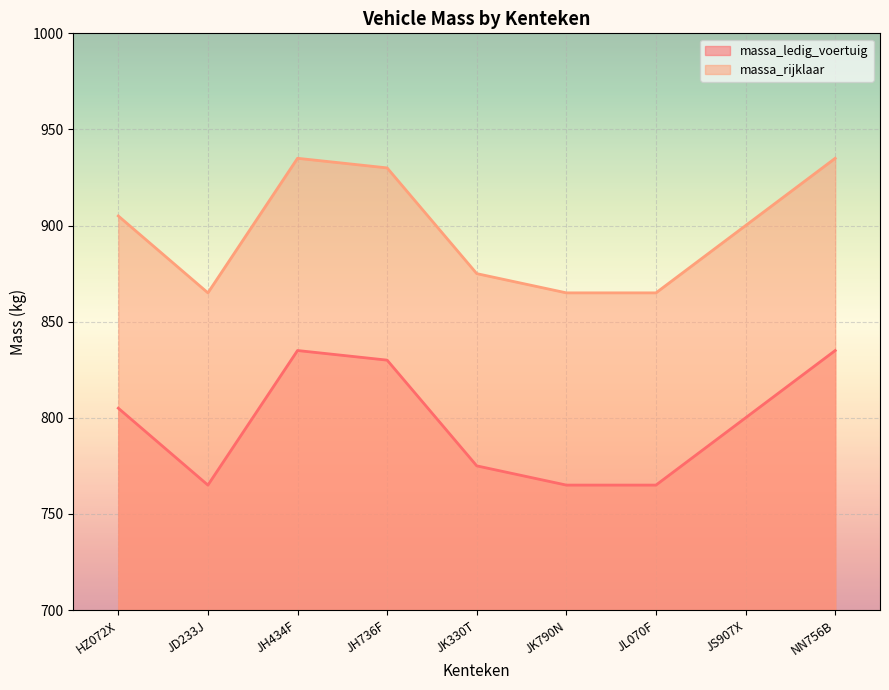

What is the label of the 7th point from the right?

JH434F